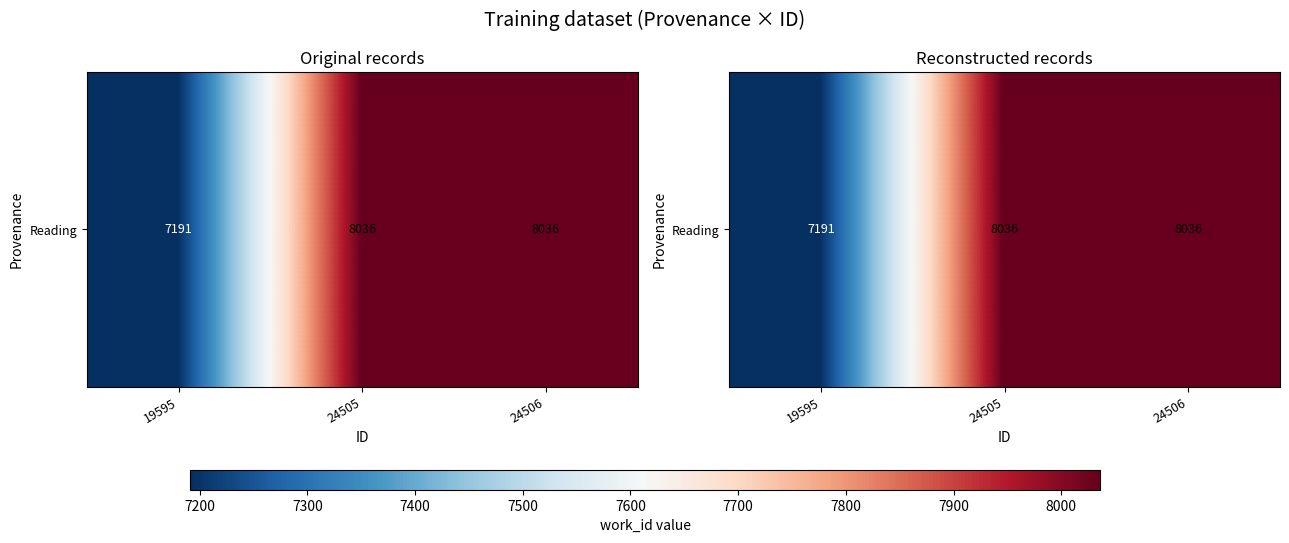

How many values are below 8036?

1